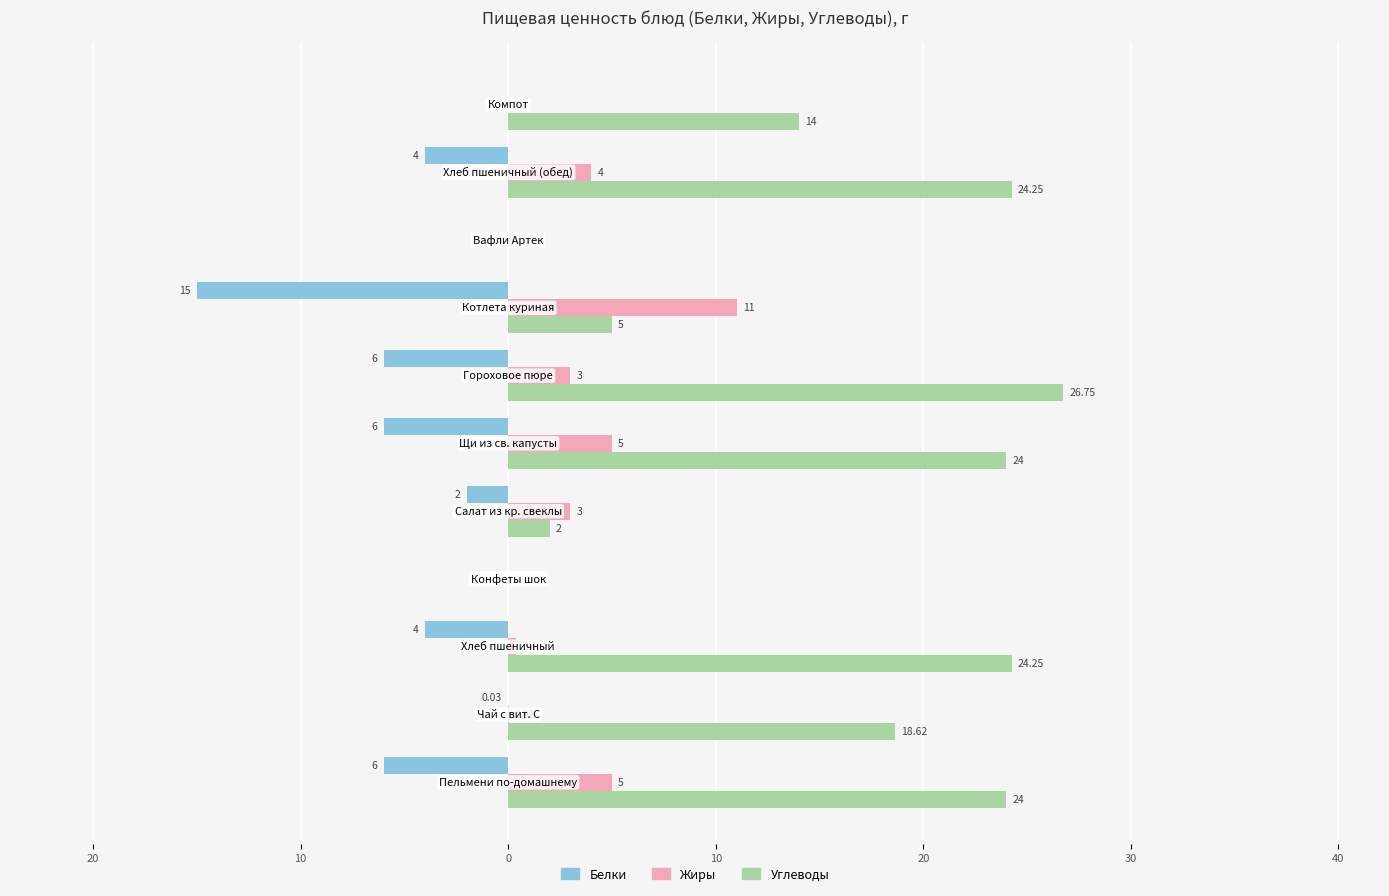

What is the difference between the maximum and second lowest values in the Жиры series?

11.0